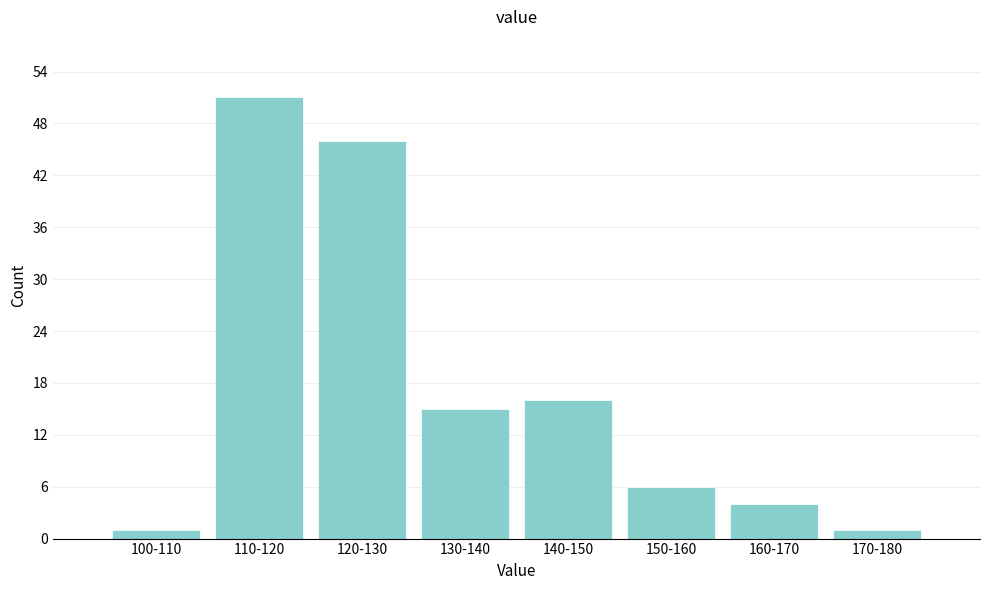

Reading left to right, what are all the values shown in this chart?

100-110=1	110-120=51	120-130=46	130-140=15	140-150=16	150-160=6	160-170=4	170-180=1